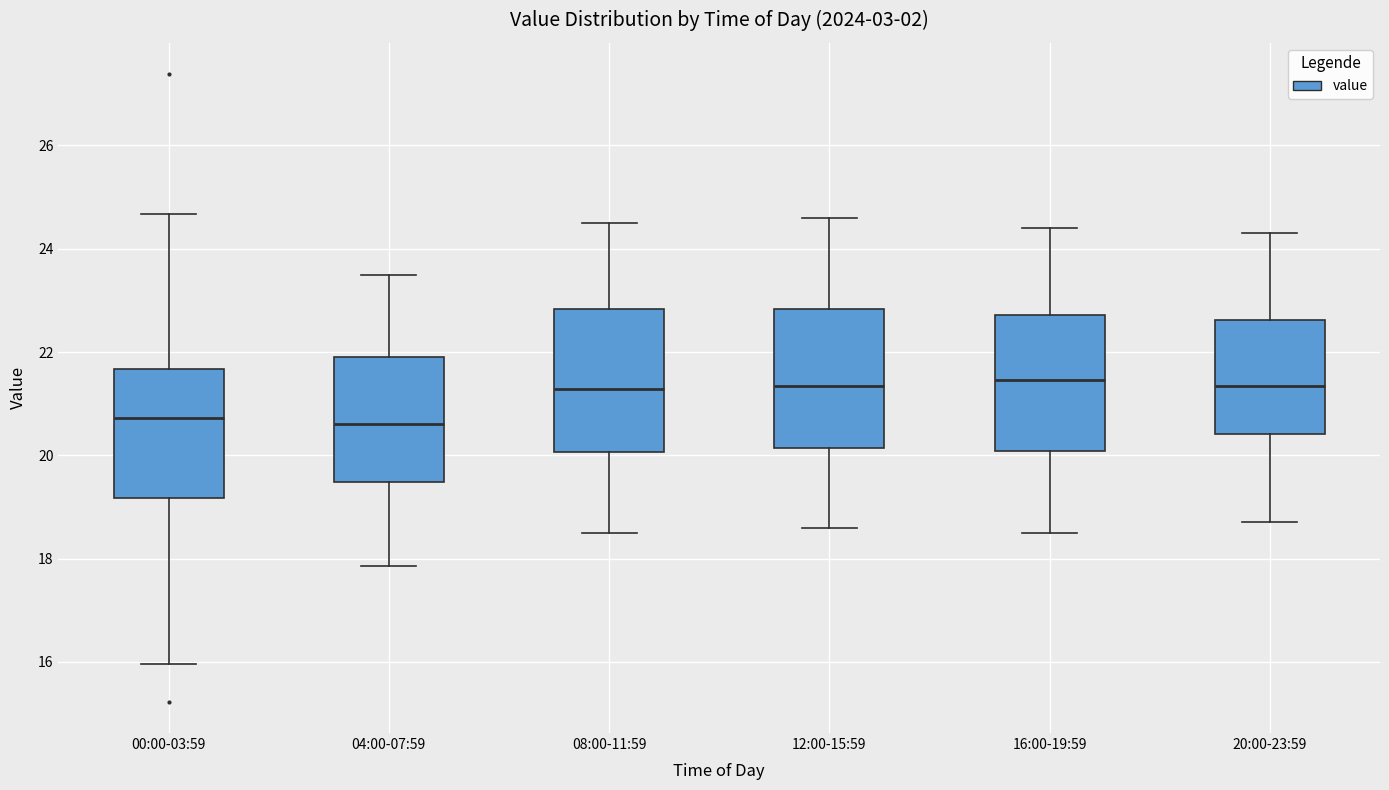

Reading left to right, transcribe this box plot: for each box, give where its median line is, the range the box spans, and where its two whiskers end, as read against the y-axis. The values are not printed on the chart, so give them approximately, as read against the axis.

00:00-03:59: median 20.8, box 19.2 to 21.6, whiskers 16.0 to 24.6
04:00-07:59: median 20.6, box 19.4 to 22.0, whiskers 17.8 to 23.6
08:00-11:59: median 21.2, box 20.0 to 22.8, whiskers 18.6 to 24.6
12:00-15:59: median 21.4, box 20.2 to 22.8, whiskers 18.6 to 24.6
16:00-19:59: median 21.4, box 20.0 to 22.8, whiskers 18.6 to 24.4
20:00-23:59: median 21.4, box 20.4 to 22.6, whiskers 18.8 to 24.4